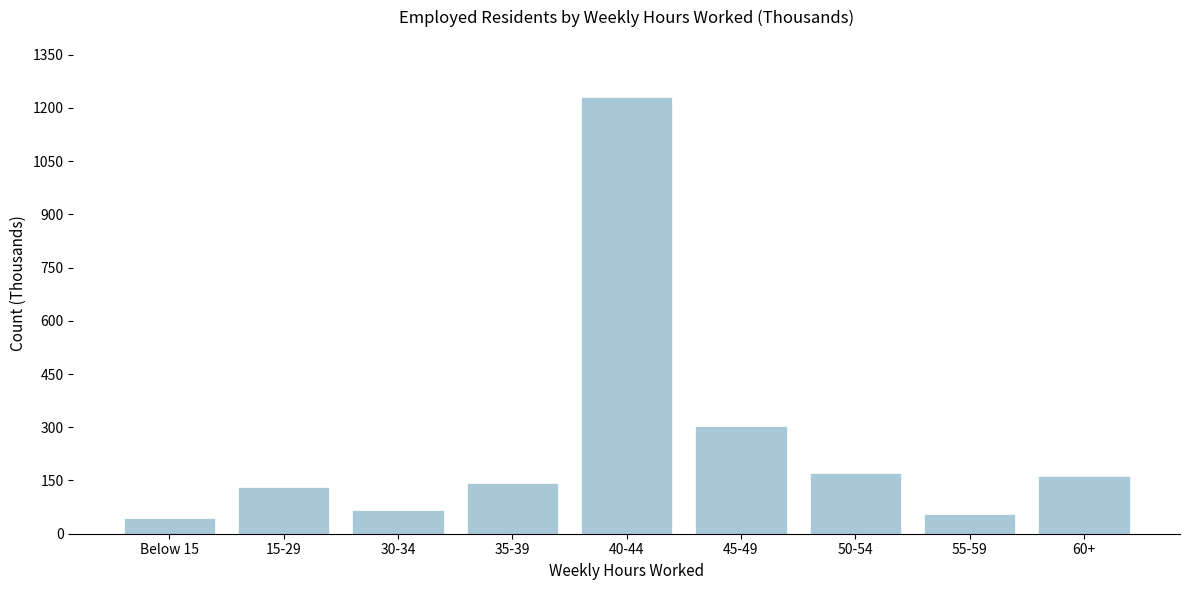

Reading left to right, transcribe all the data shown in this chart.

44.6	132.7	67.5	144.3	1230.6	303.8	172.5	55.0	162.7